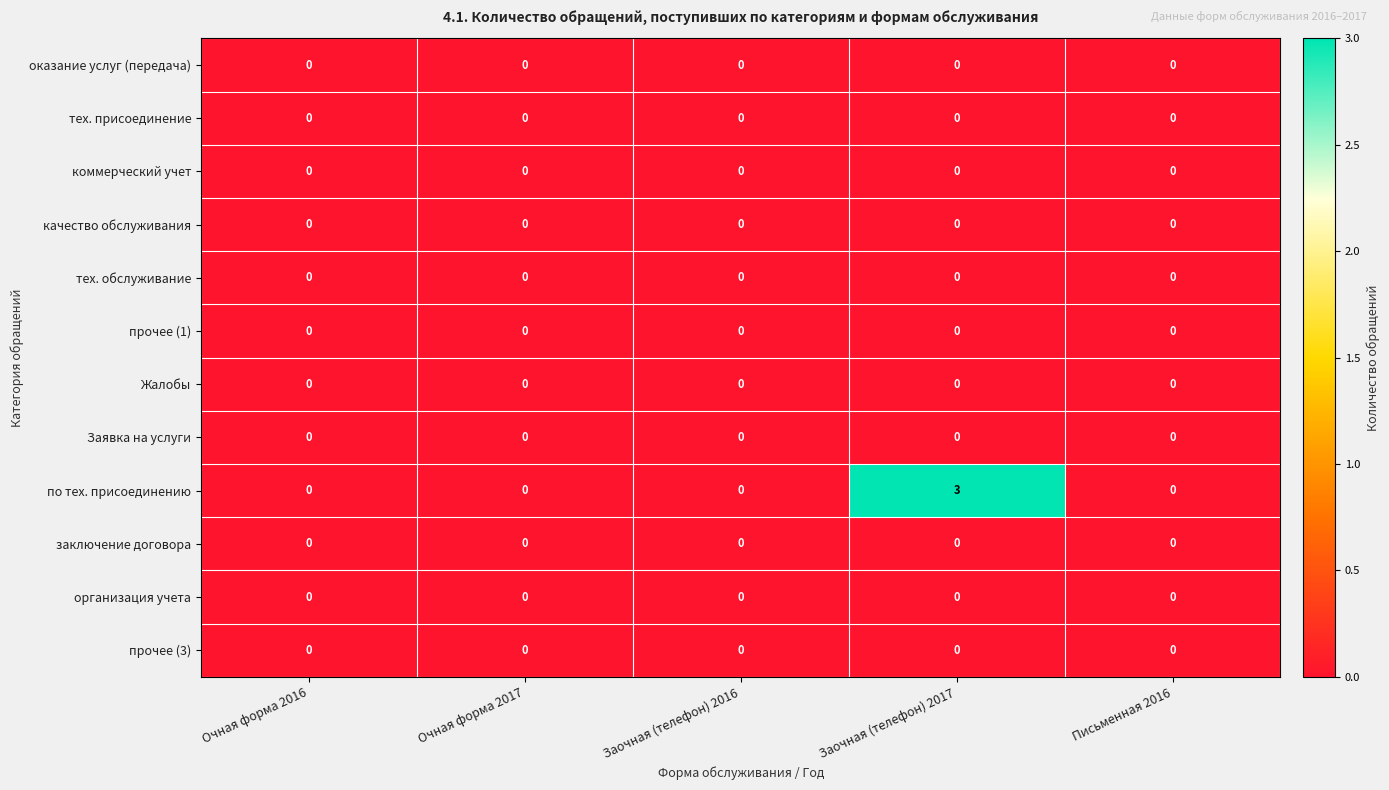

The оказание услуг (передача) series shows 0 at Очная форма 2016. True or false?

True